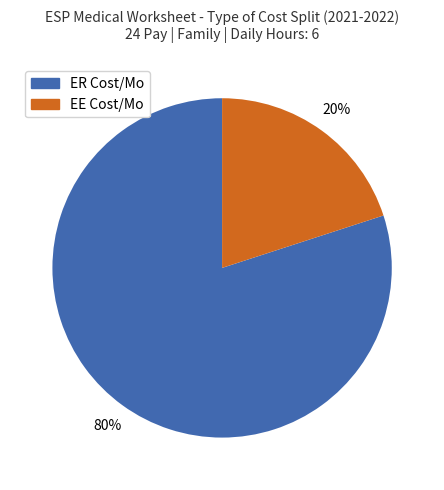

How many segments does this pie chart have?

2